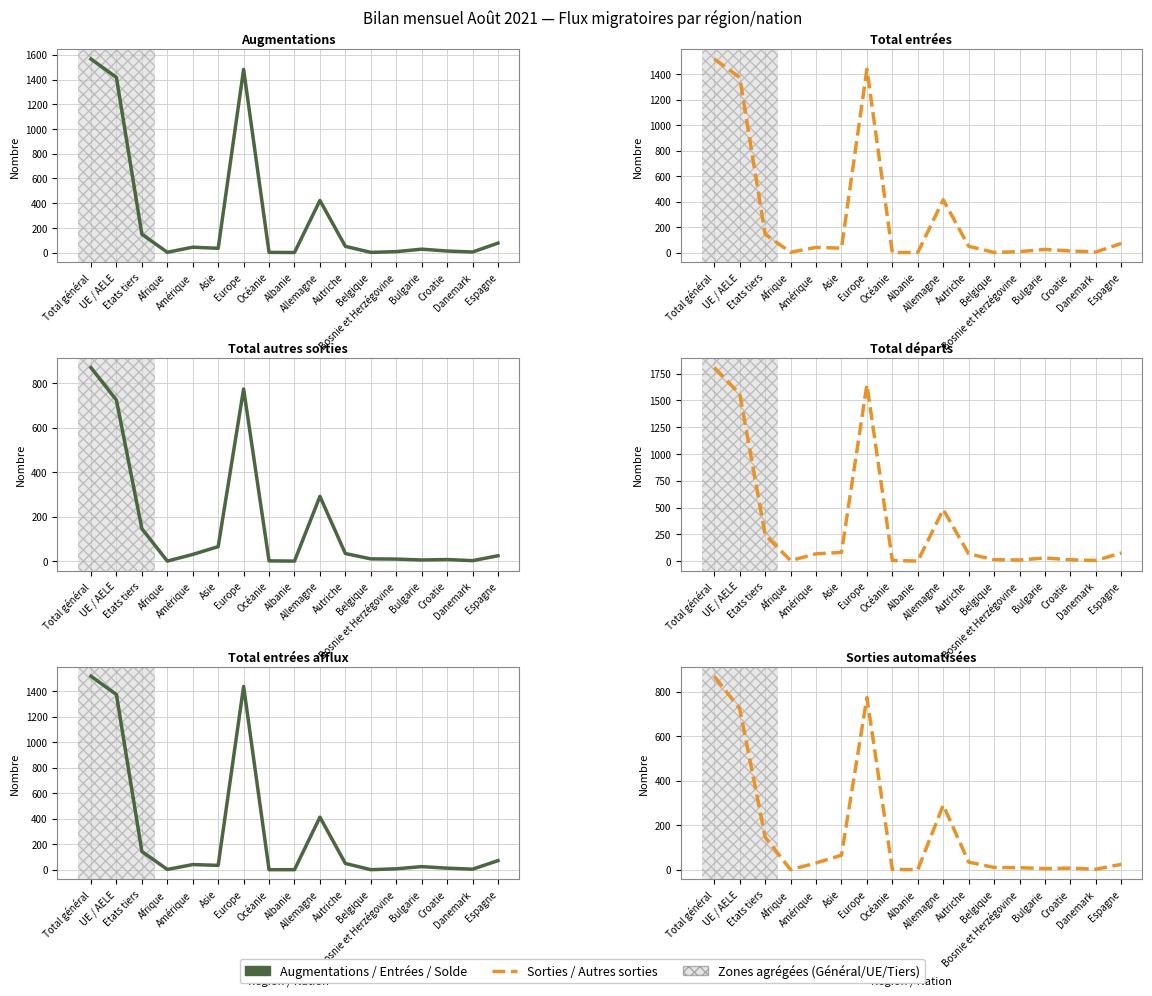

What is the sum of the Total entrées afflux (col_3) values at Afrique and Allemagne?

416